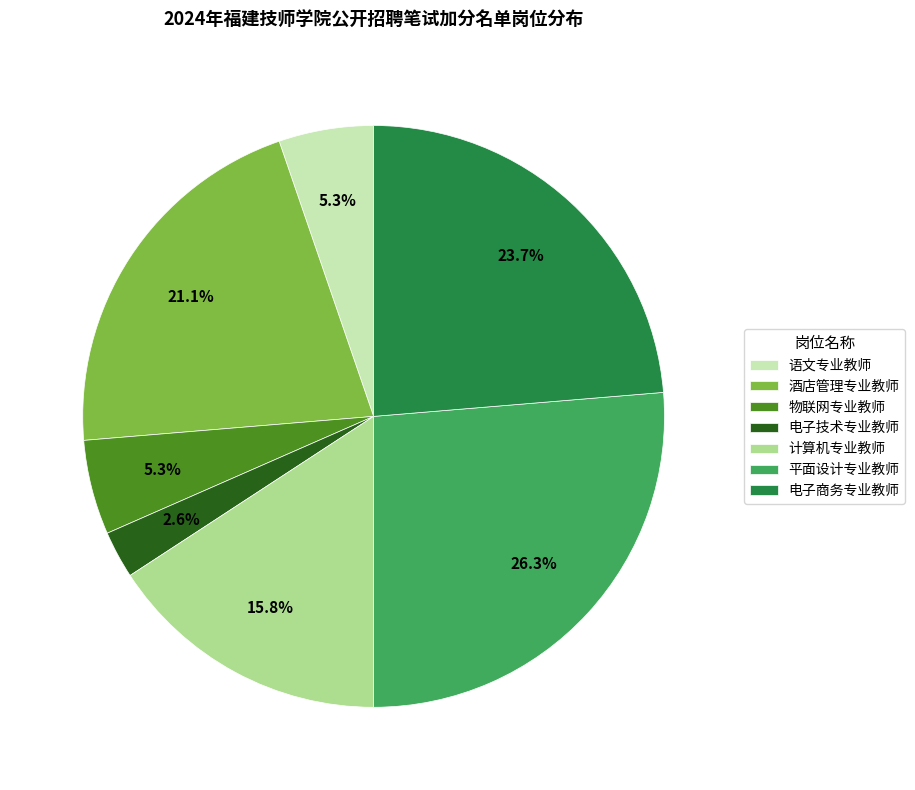

To the nearest percent, what portion does 酒店管理专业教师 represent?

21%